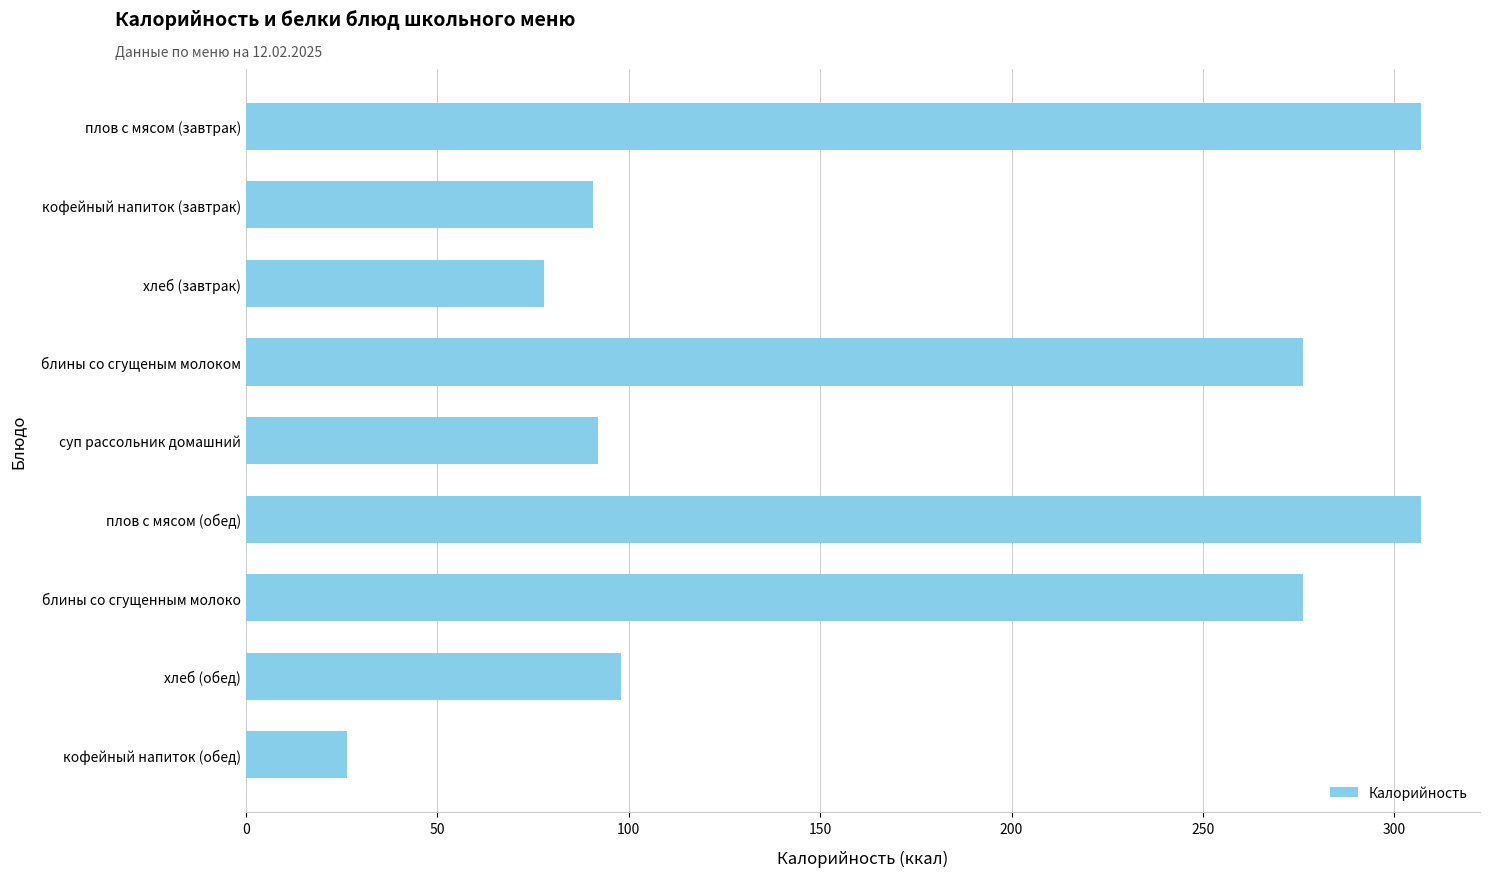

Does the chart contain stacked bars?

No